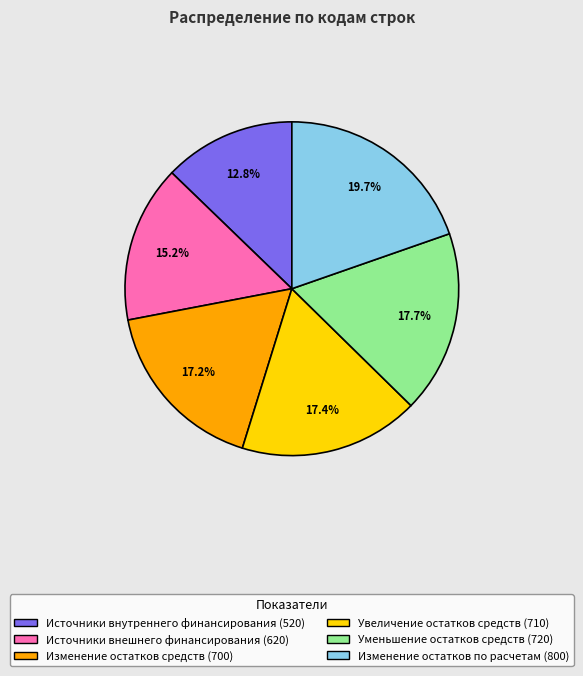

How many segments does this pie chart have?

6